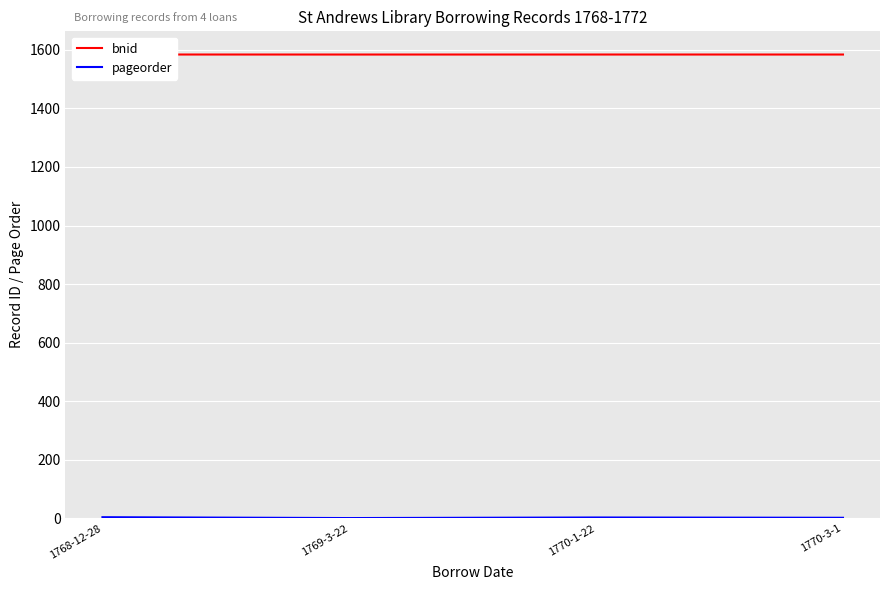

What is the minimum value for pageorder?

1